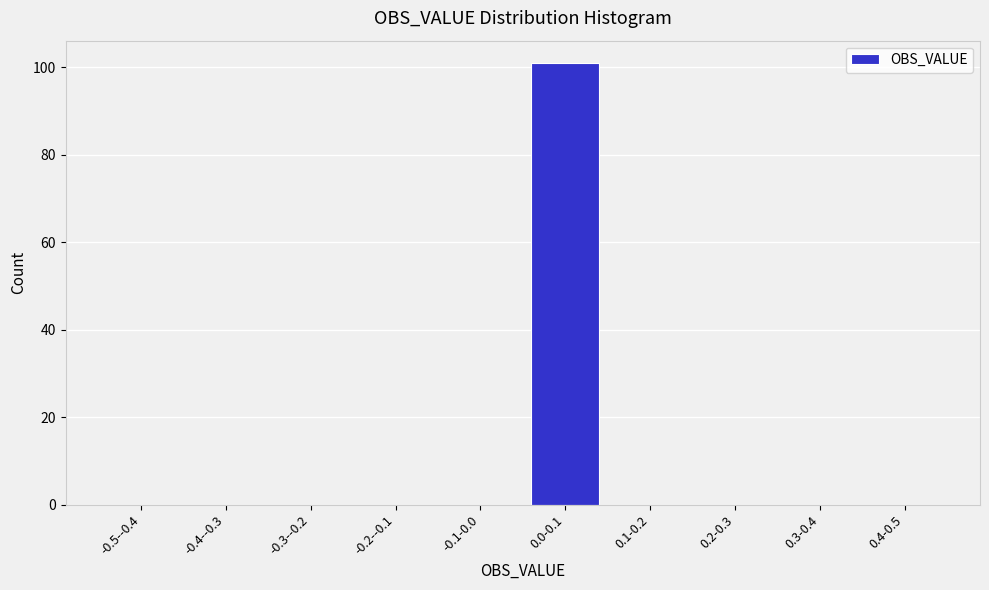

Reading left to right, transcribe all the data shown in this chart.

-0.5--0.4=0	-0.4--0.3=0	-0.3--0.2=0	-0.2--0.1=0	-0.1-0.0=0	0.0-0.1=101	0.1-0.2=0	0.2-0.3=0	0.3-0.4=0	0.4-0.5=0